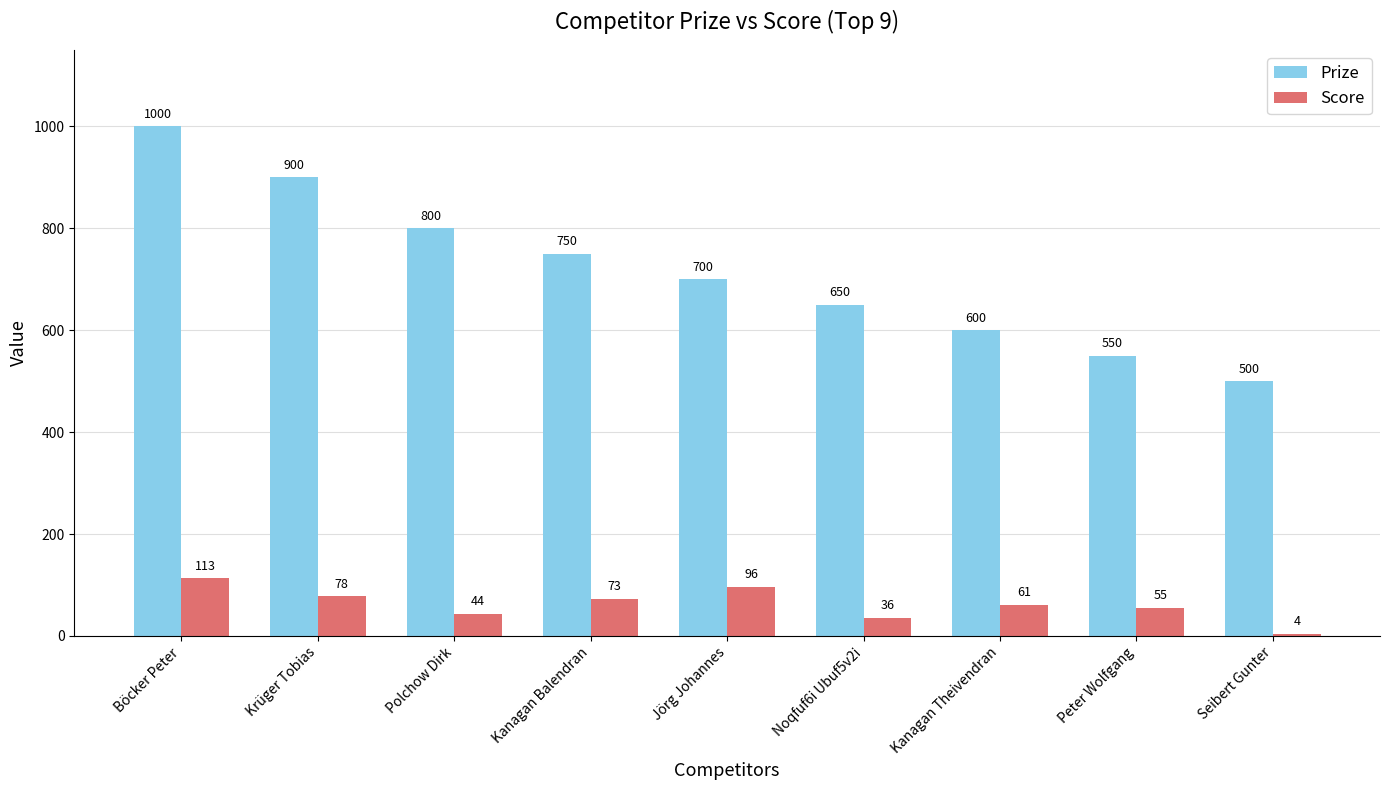

Count the Prize values in the range 600 to 800.

5